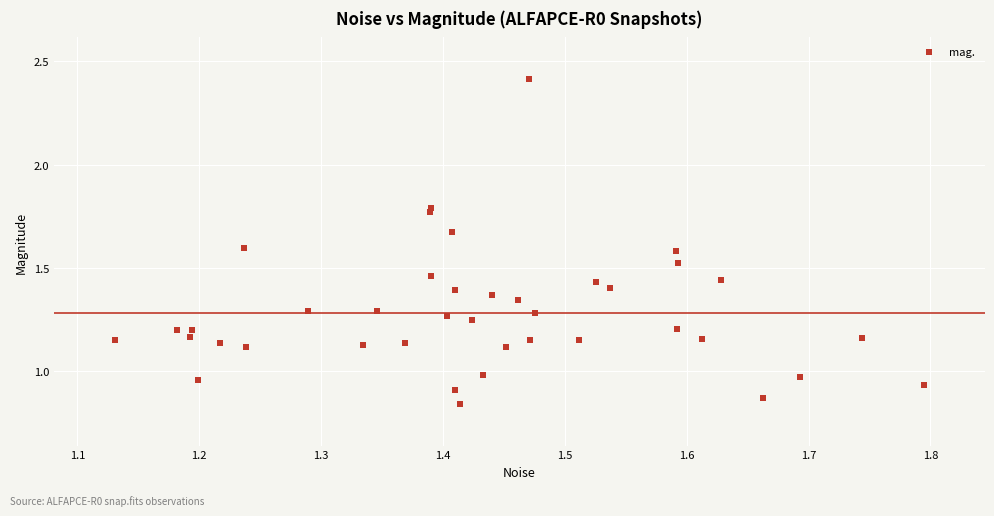

What is the range of X values (max minus min)?

0.7